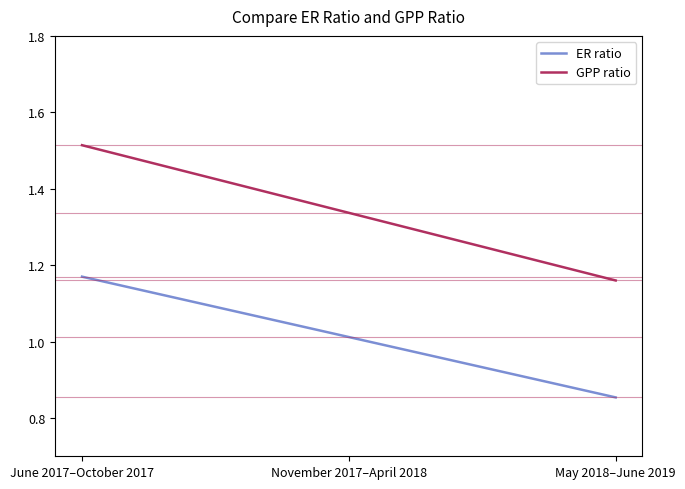

Does the chart display data point markers on the line(s)?

No